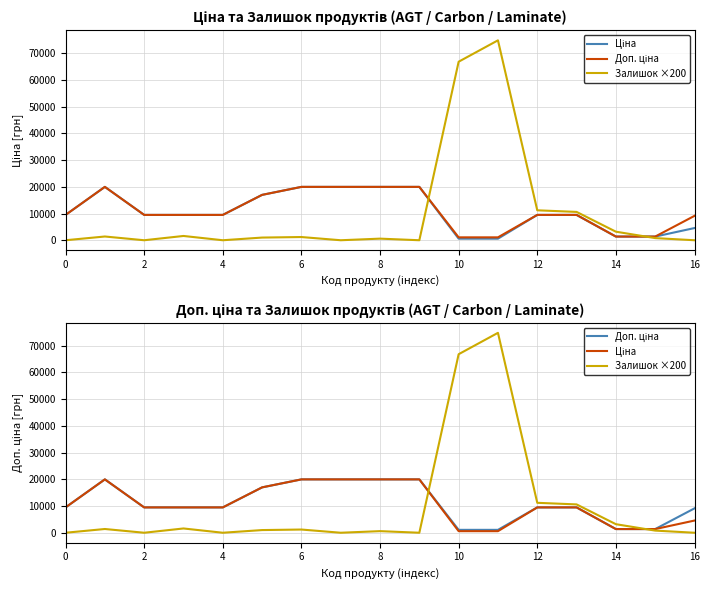

What is the difference between the maximum and minimum values in the Доп. ціна series?

18882.5